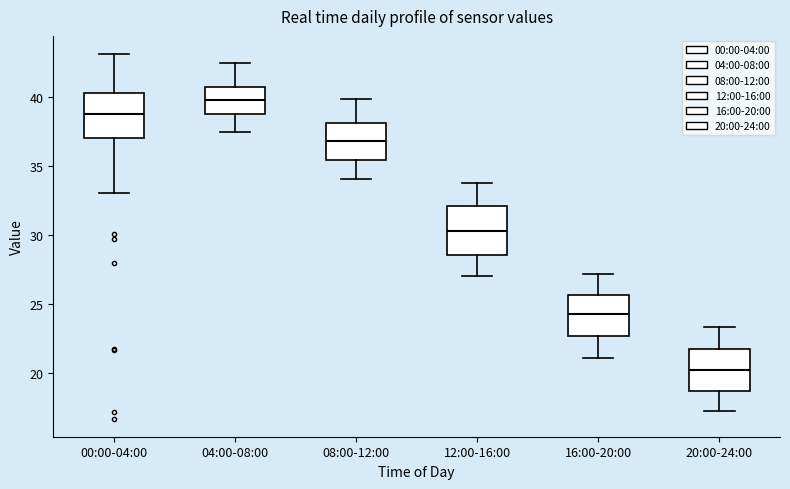

Reading left to right, transcribe this box plot: for each box, give where its median line is, the range the box spans, and where its two whiskers end, as read against the y-axis. The values are not printed on the chart, so give them approximately, as read against the axis.

00:00-04:00: median 39.0, box 37.0 to 40.5, whiskers 33.0 to 43.0
04:00-08:00: median 40.0, box 39.0 to 40.5, whiskers 37.5 to 42.5
08:00-12:00: median 37.0, box 35.5 to 38.0, whiskers 34.0 to 40.0
12:00-16:00: median 30.5, box 28.5 to 32.0, whiskers 27.0 to 34.0
16:00-20:00: median 24.5, box 22.5 to 25.5, whiskers 21.0 to 27.0
20:00-24:00: median 20.0, box 18.5 to 22.0, whiskers 17.0 to 23.5